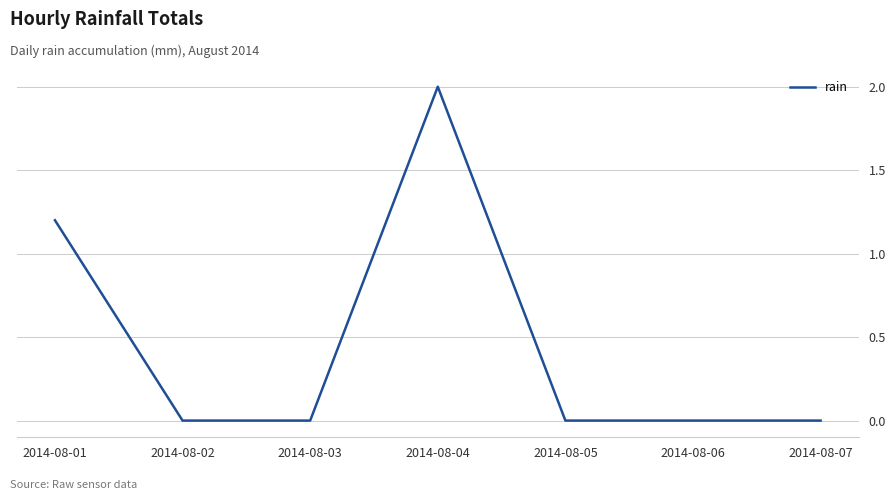

Does the chart display data point markers on the line(s)?

No